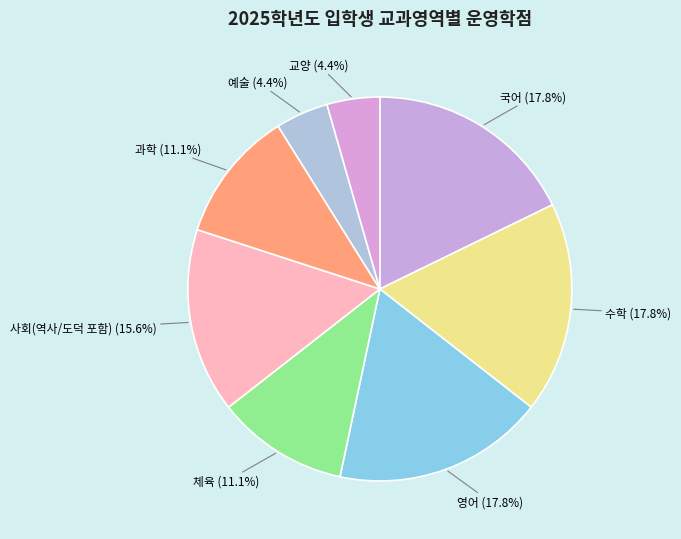

How many slices are in this pie chart?

8